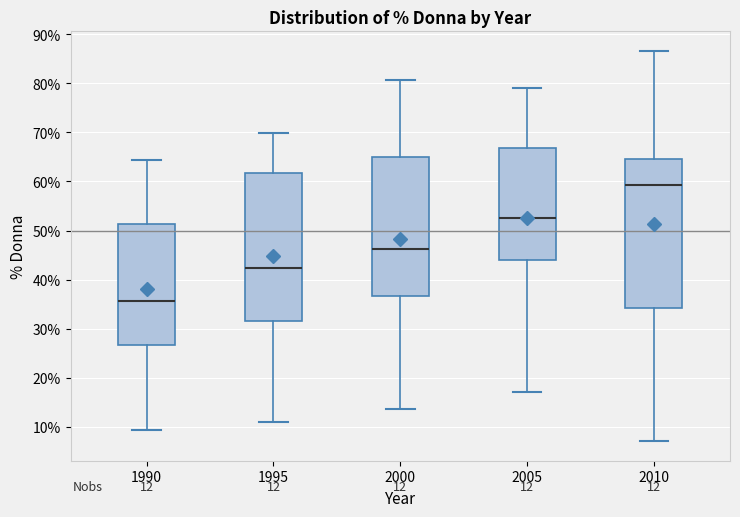

Which box has the highest median line?

2010